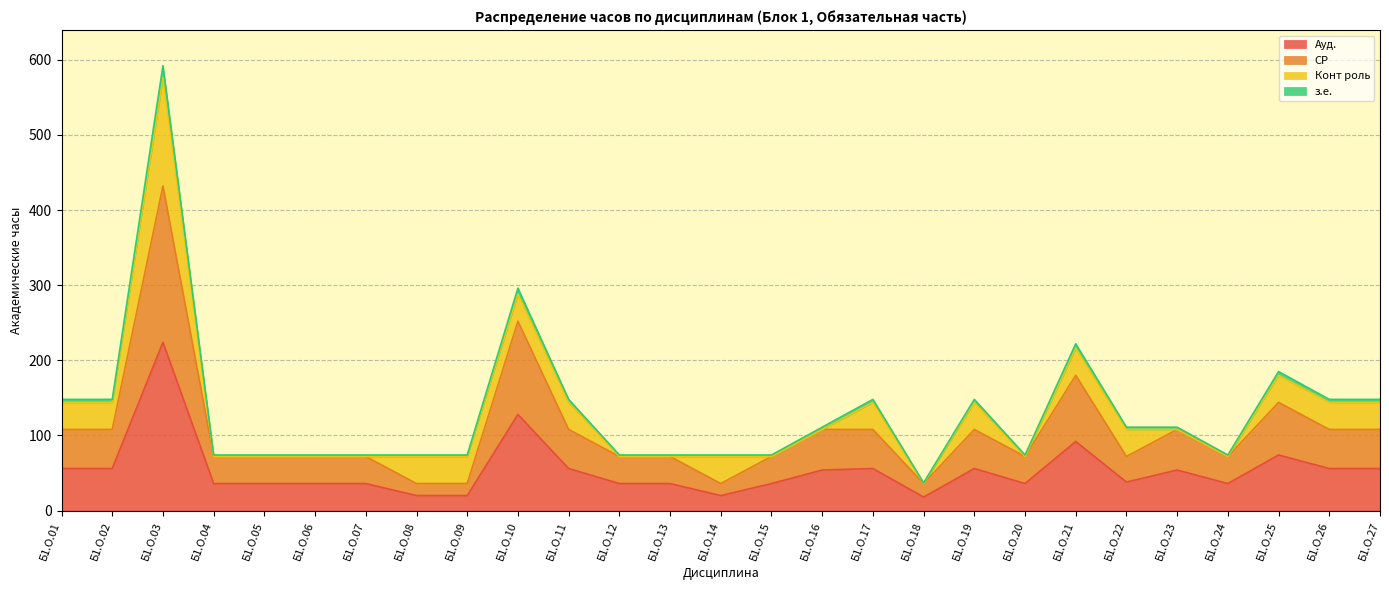

What is the total value across all series at Б1.О.09?

74